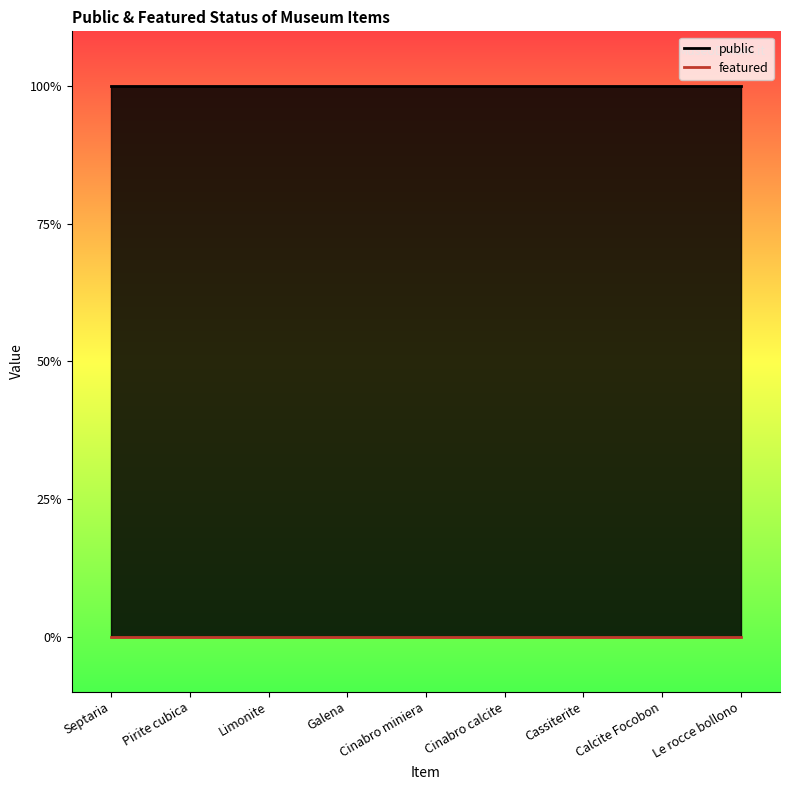

True or false: public and featured intersect in this chart.

False